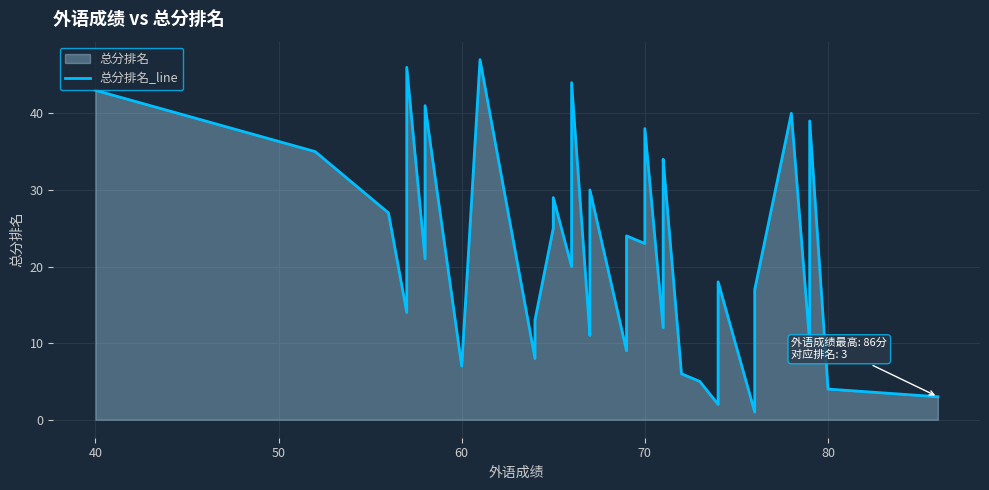

What is the value of the 24th point from the left?

23